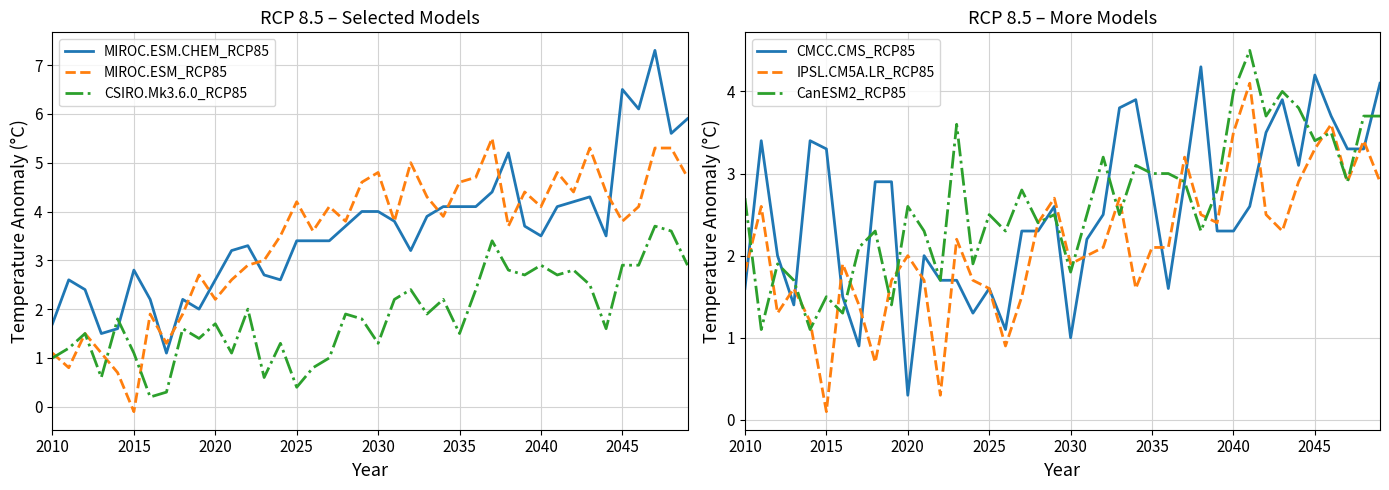

Which series ends up on top after the final intersection of IPSL.CM5A.LR_RCP85 and MIROC.ESM_RCP85?

MIROC.ESM_RCP85